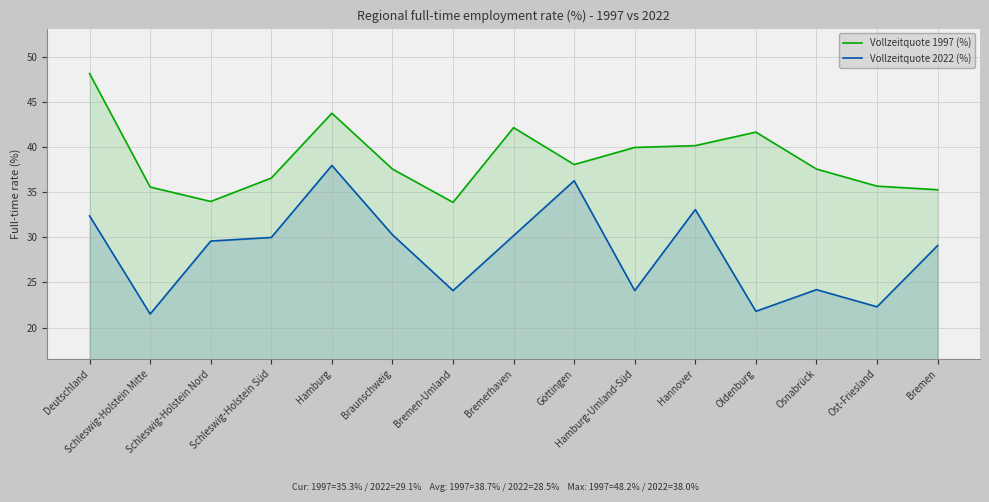

At Deutschland, list the series in order from smallest to largest.

Vollzeitquote 2022 (%), Vollzeitquote 1997 (%)